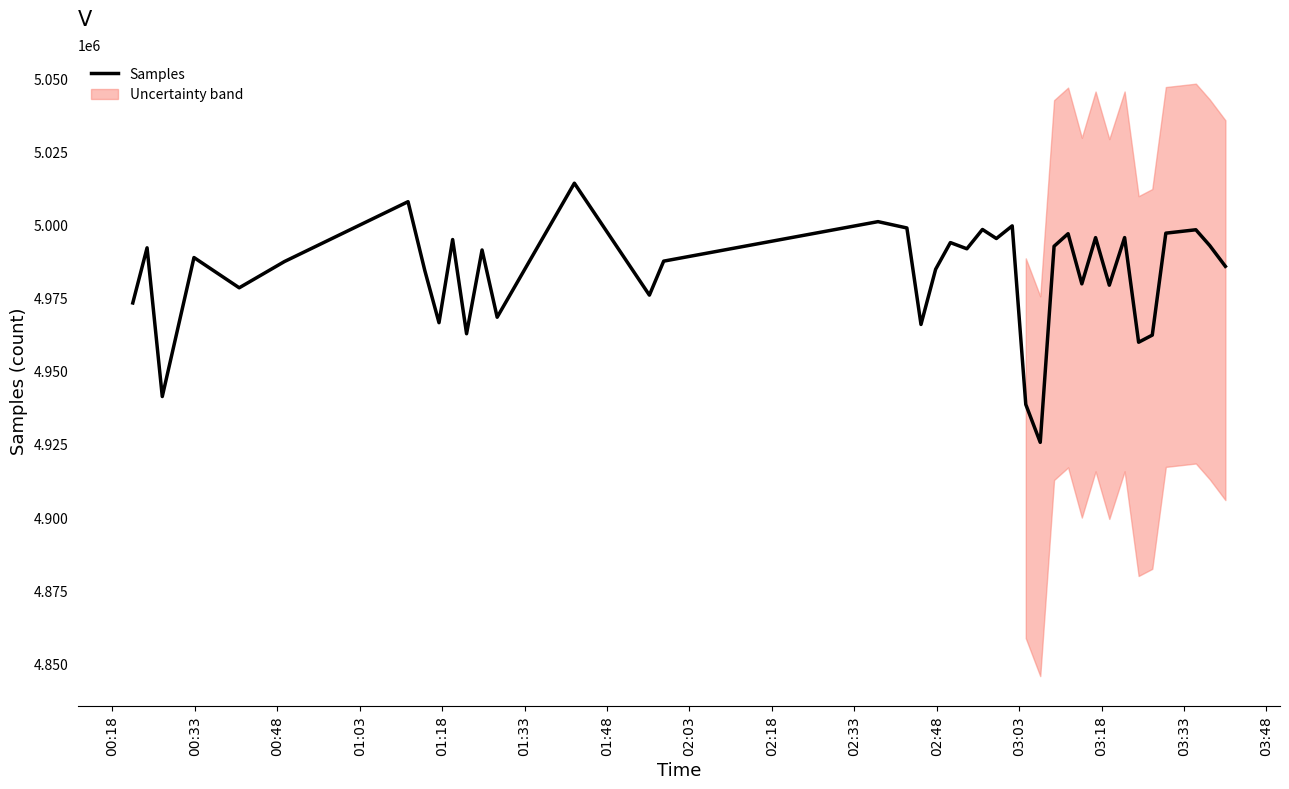

What is the minimum value for Samples?

4925546